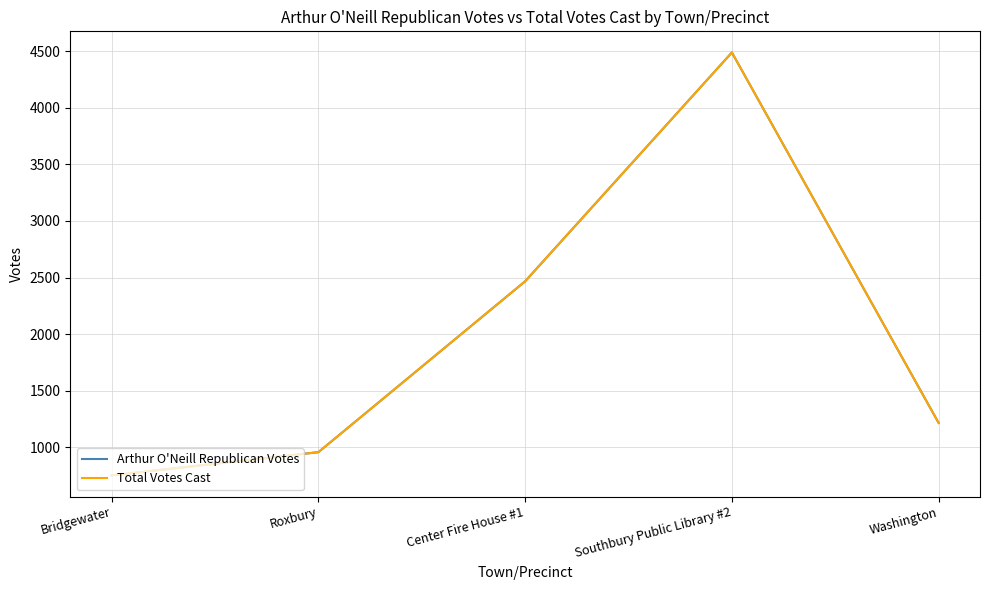

Rank the series by their maximum value, from highest to lowest.

Arthur O'Neill Republican Votes, Total Votes Cast